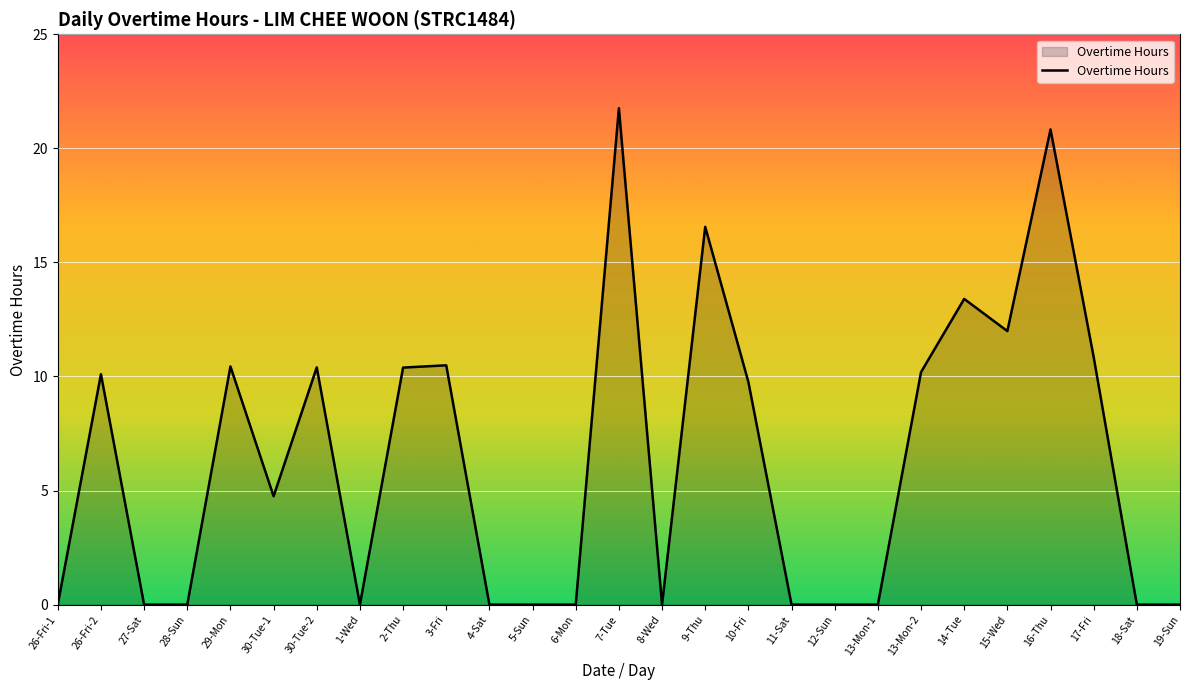

What is the maximum value shown in the chart?

21.8